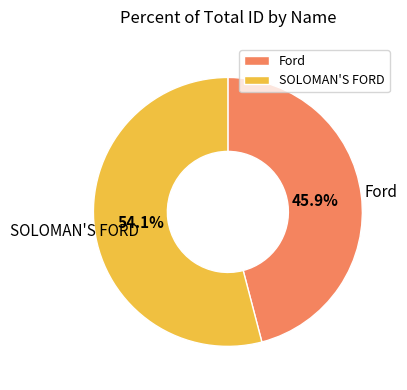

Does Ford account for over 50% of the chart?

No